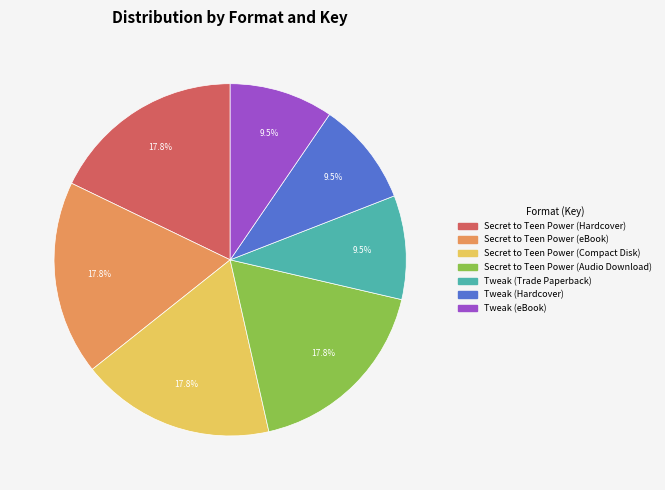

What is the total percentage of Tweak (Trade Paperback) and Secret to Teen Power (Hardcover)?

27.4%